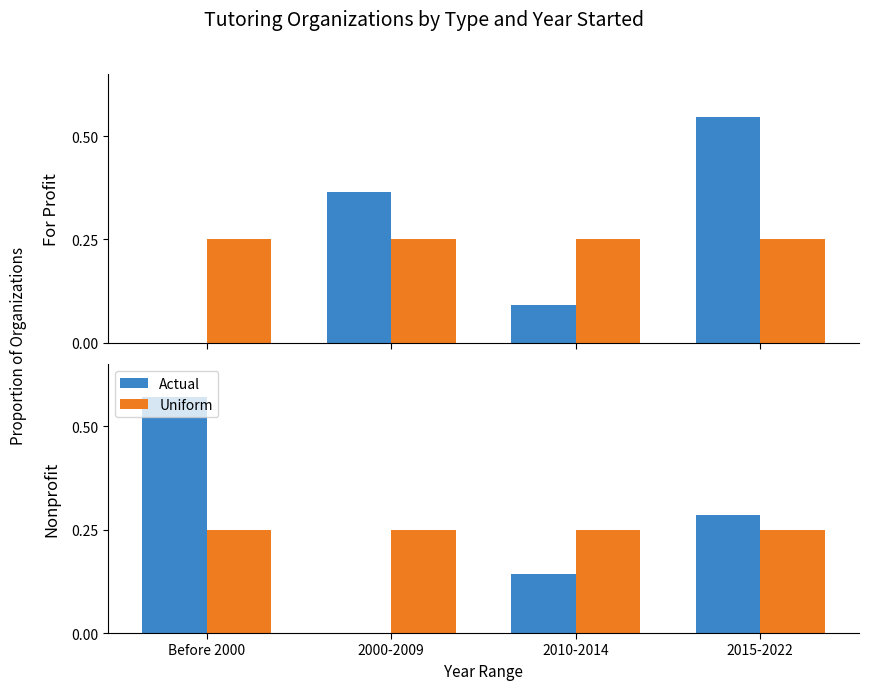

The value of Uniform at Before 2000 is 0.2. True or false?

True